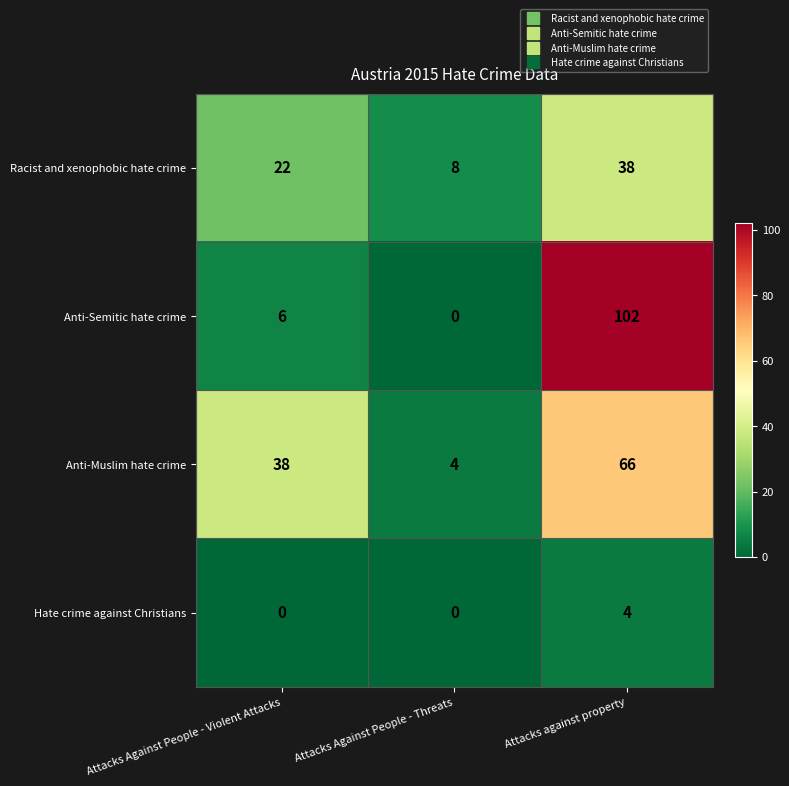

Which series has the widest spread of values?

Anti-Semitic hate crime